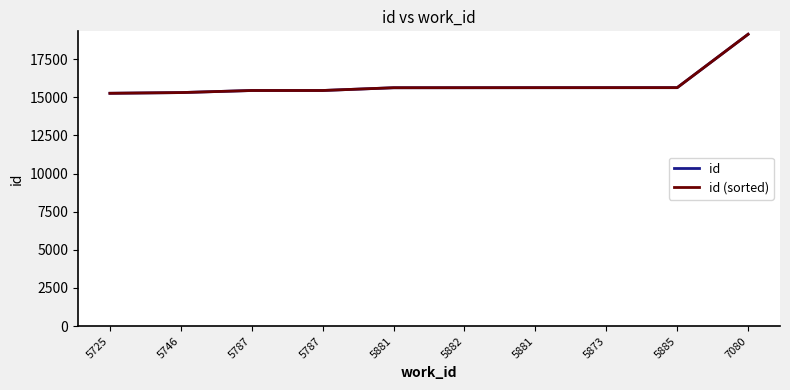

What is the label of the 2nd point from the left?

5746